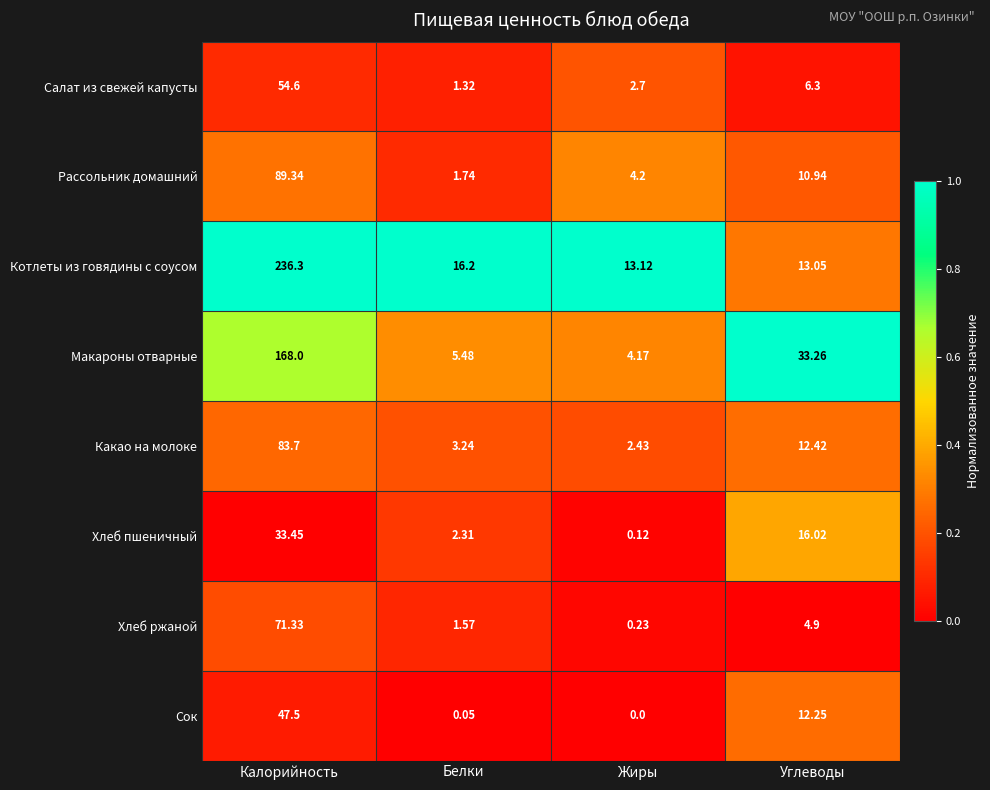

Which series changed the most between Белки and Жиры?

Котлеты из говядины с соусом